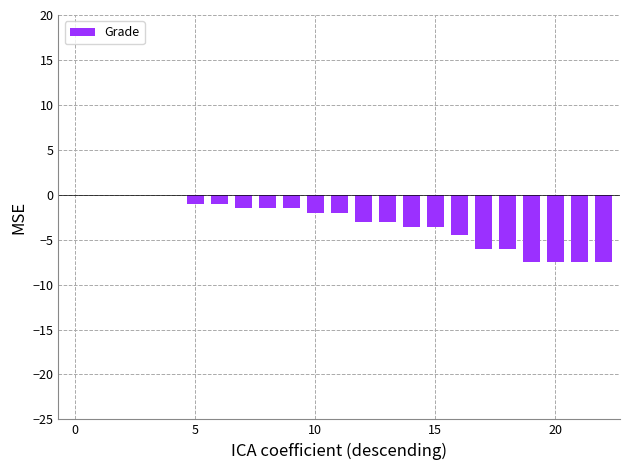

What is the sum of all values?

-70.2